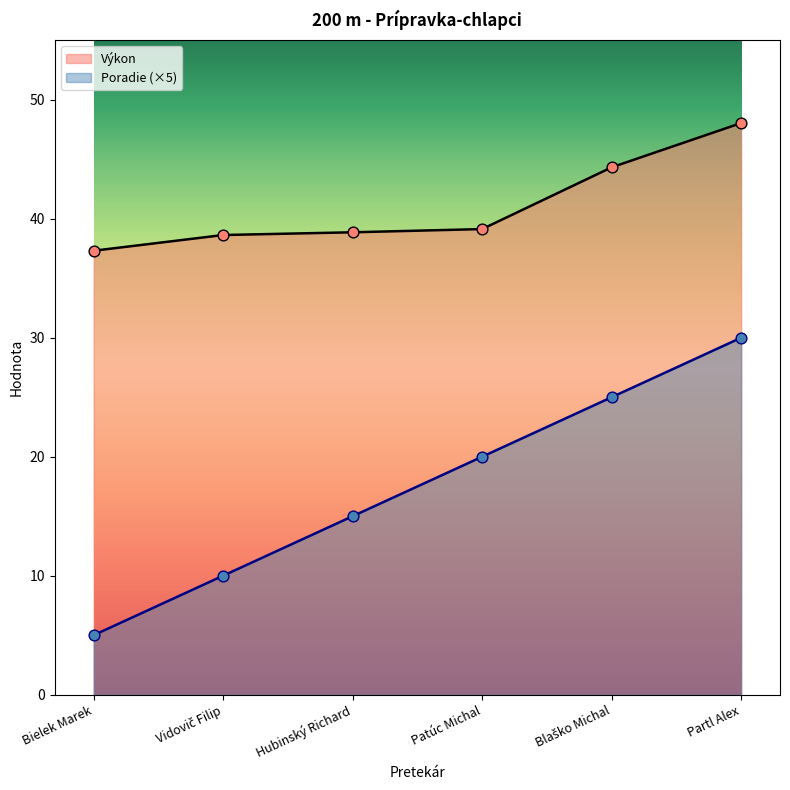

Which series reaches the minimum Y coordinate?

Poradie